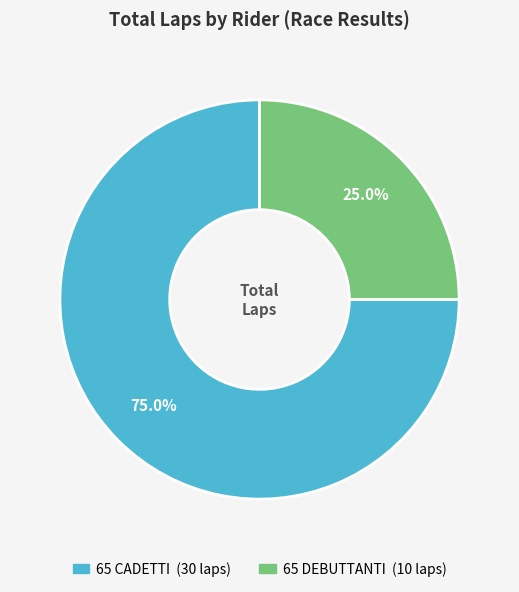

How many segments does this pie chart have?

2